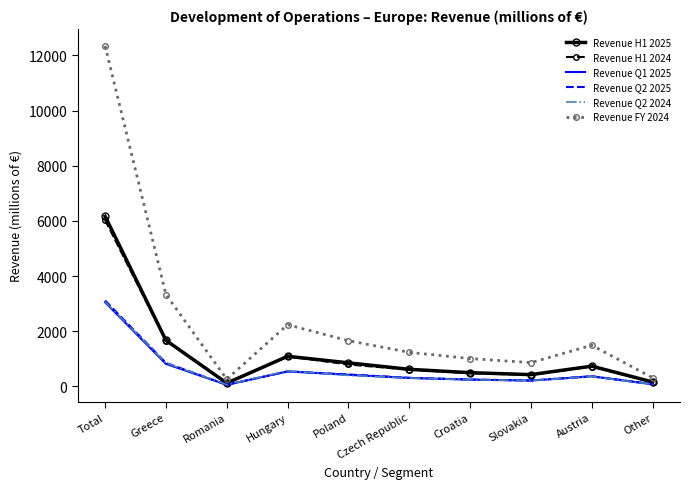

At which category is the sum across all series the highest?

Total